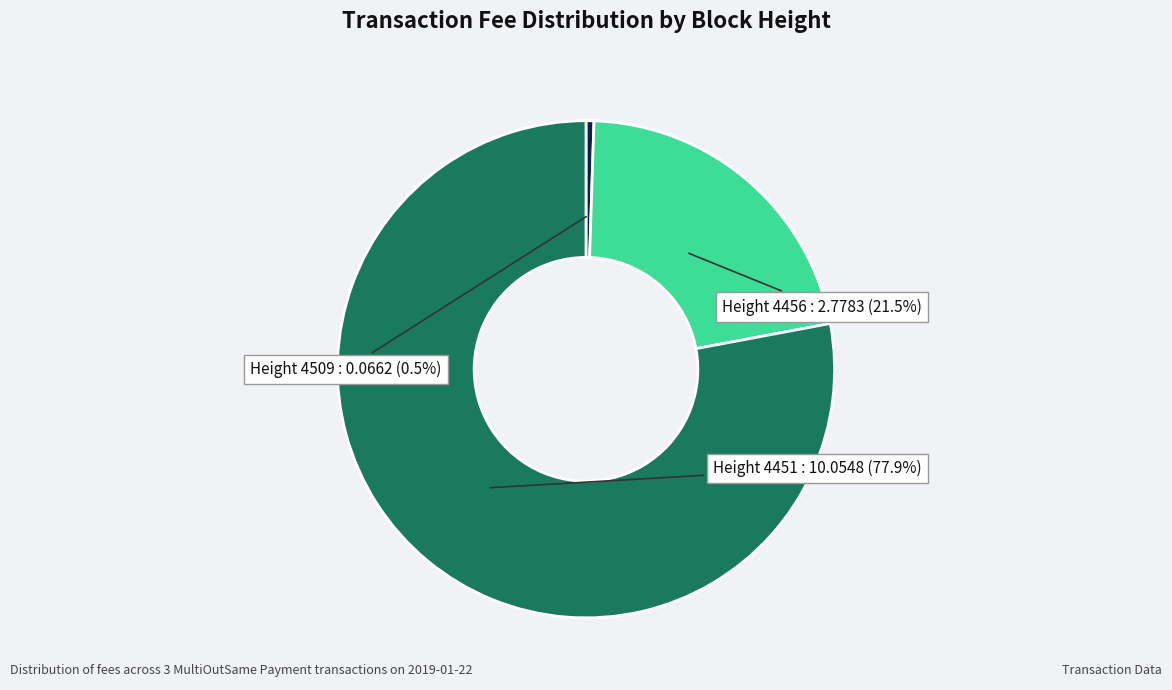

What is the smallest slice in the pie chart?

Height 4509